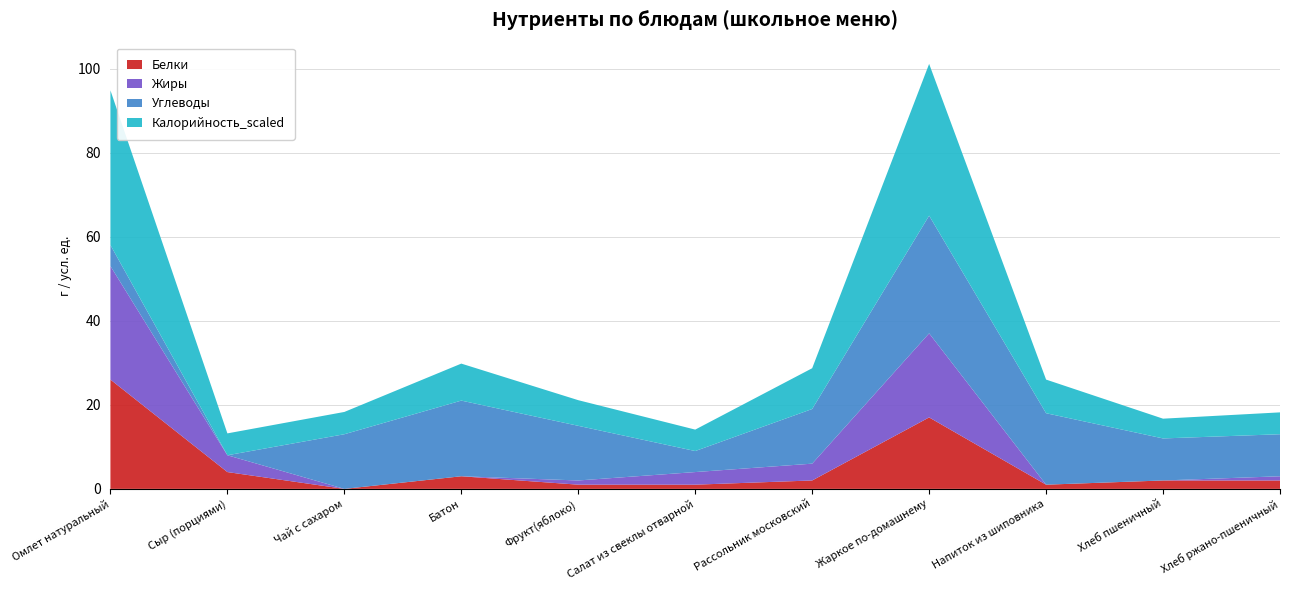

Reading left to right, list all the values displayed in this chart.

Белки: 26.0	4.0	0.0	3.0	1.0	1.0	2.0	17.0	1.0	2.0	2.0
Жиры: 27.0	4.0	0.0	0.0	1.0	3.0	4.0	20.0	0.0	0.0	1.0
Углеводы: 5.0	0.0	13.0	18.0	13.0	5.0	13.0	28.0	17.0	10.0	10.0
Калорийность_scaled: 36.8	5.2	5.3	8.8	6.1	5.1	9.7	36.1	8.0	4.7	5.2